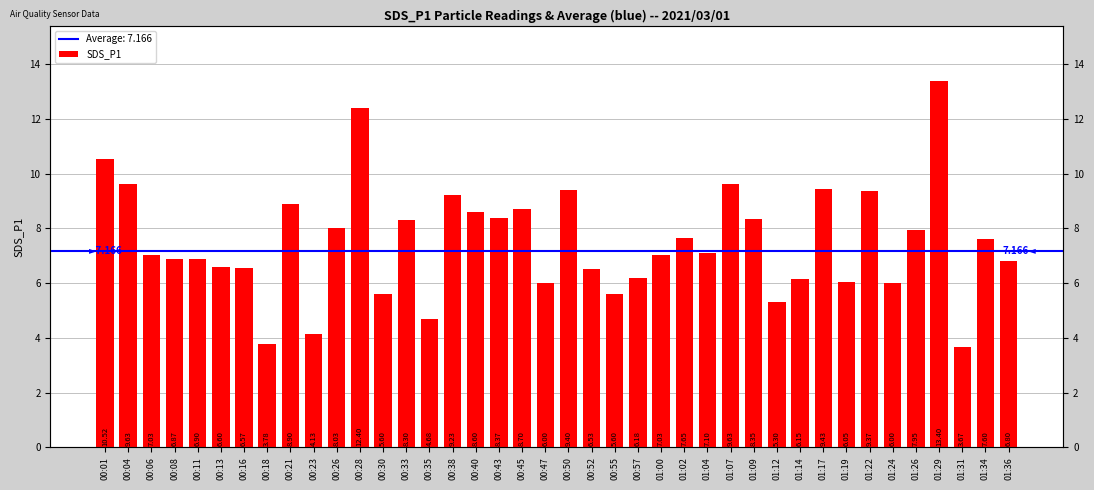

What is the value of the 2nd bar from the left?

9.6